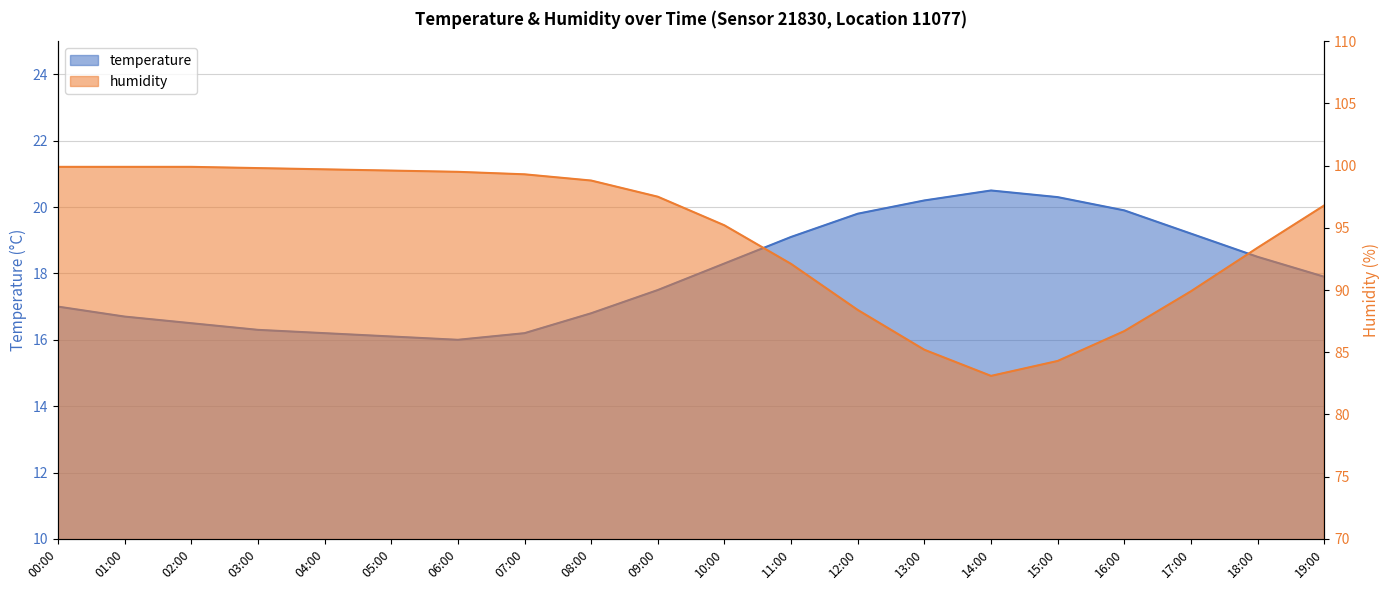

What is the sum of the temperature values at 16:00 and 15:00?

40.2